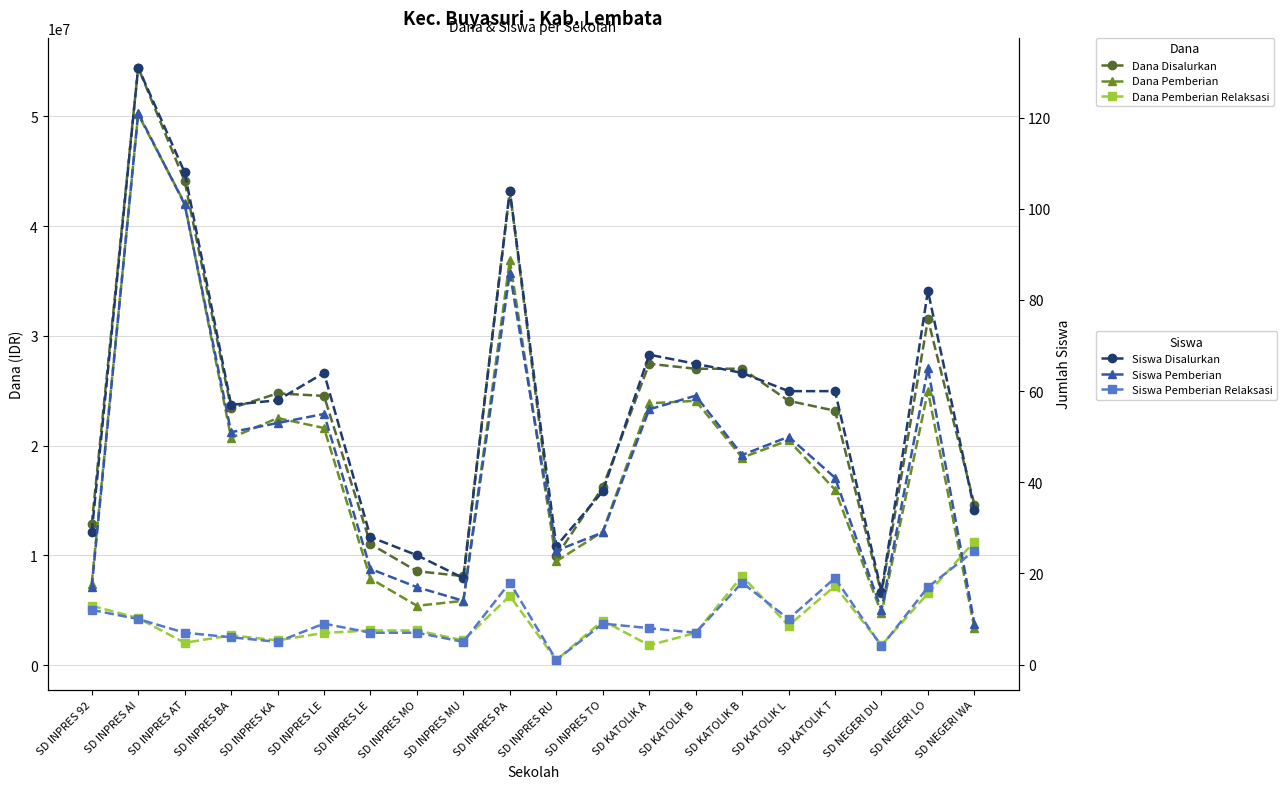

What is the sum of all Siswa Pemberian values?

928